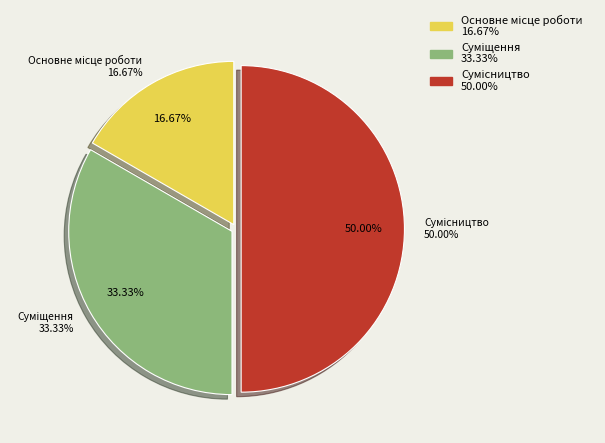

Does any single category account for the majority?

No